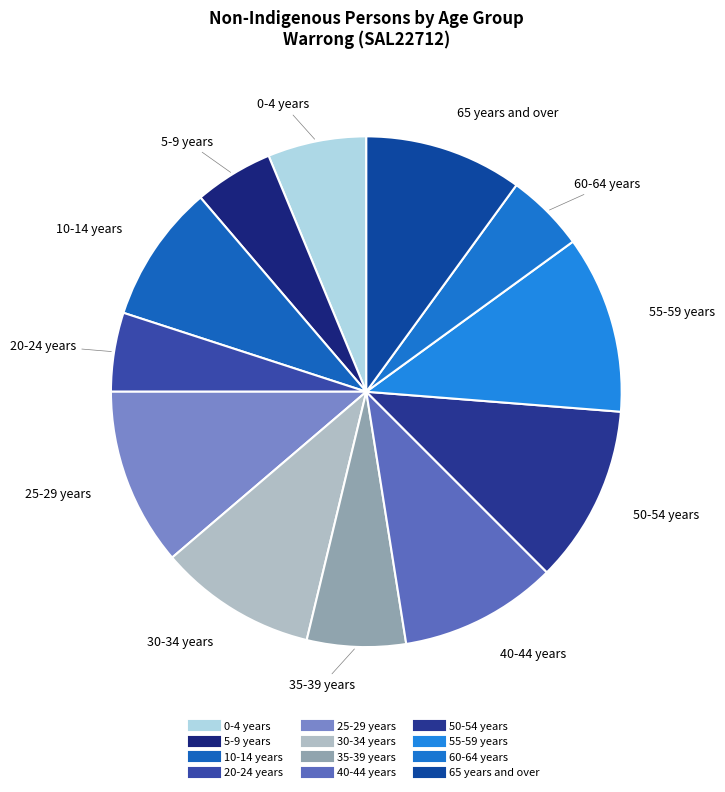

How many slices are in this pie chart?

12